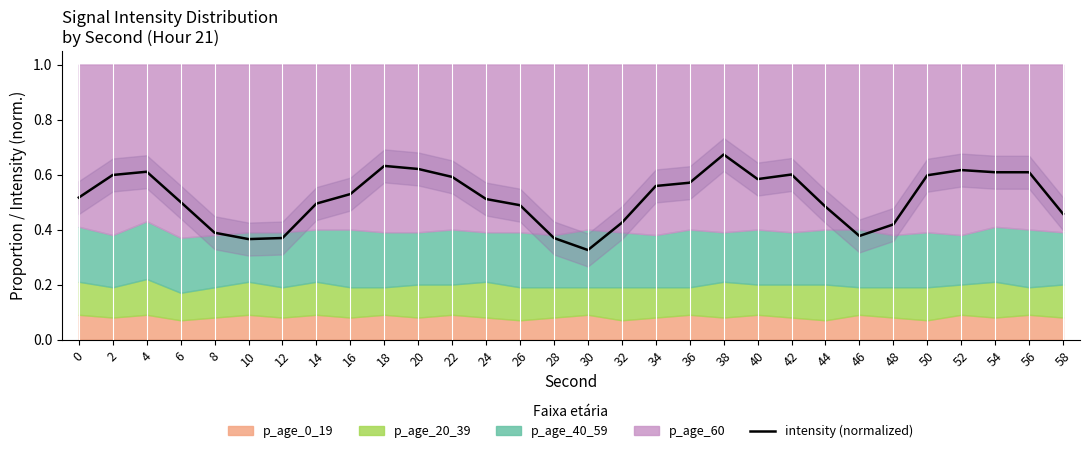

What is the minimum value shown in the chart?

0.3